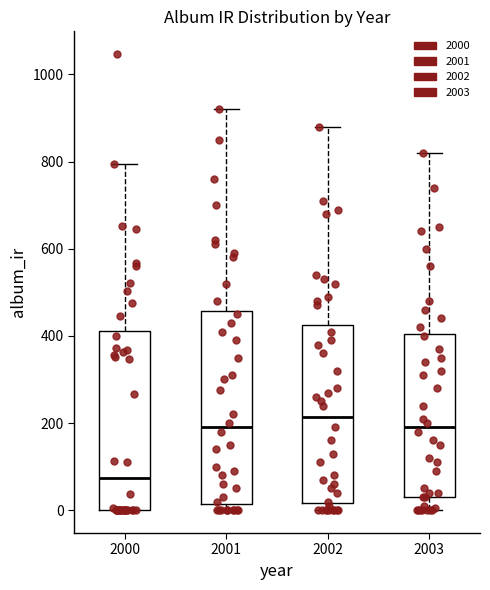

Which box's median line is the lowest?

2000